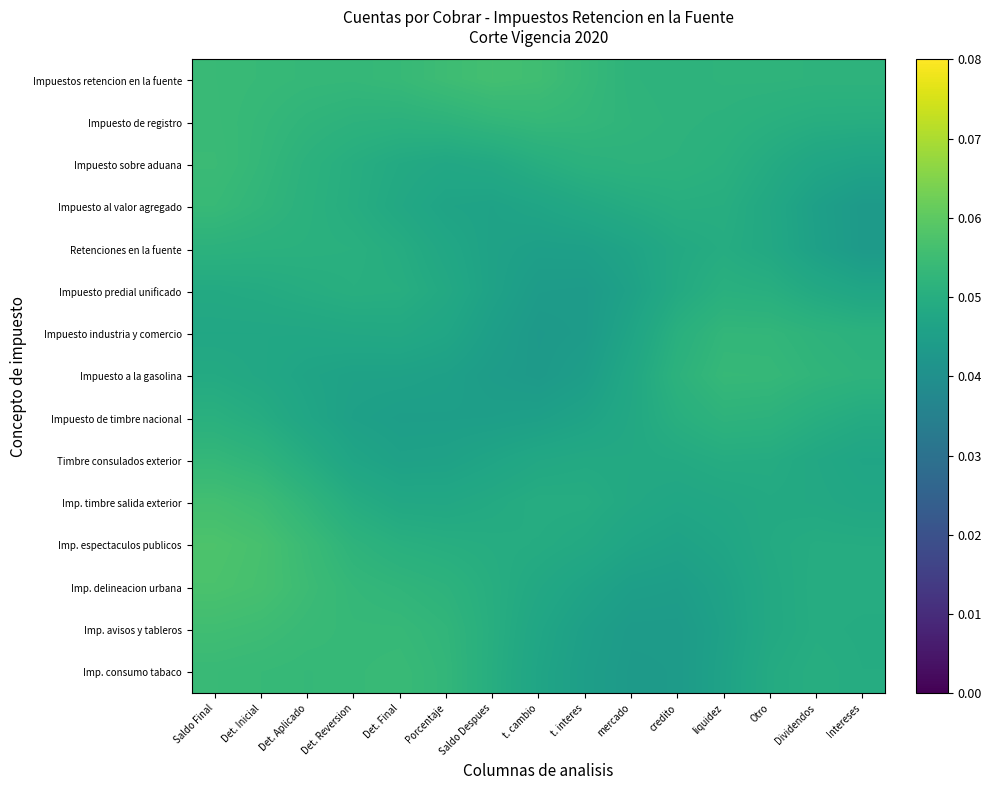

Reading right to left, transcribe all the data shown in this chart.

Impuestos retencion en la fuente: Intereses=0.1	Dividendos=0.1	Otro=0.1	liquidez=0.1	credito=0.1	mercado=0.1	t. interes=0.1	t. cambio=0.1	Saldo Despues=0.1	Porcentaje=0.1	Det. Final=0.1	Det. Reversion=0.1	Det. Aplicado=0.1	Det. Inicial=0.1	Saldo Final=0.1
Impuesto de registro: Intereses=0.0	Dividendos=0.1	Otro=0.1	liquidez=0.1	credito=0.1	mercado=0.1	t. interes=0.1	t. cambio=0.1	Saldo Despues=0.1	Porcentaje=0.1	Det. Final=0.1	Det. Reversion=0.1	Det. Aplicado=0.1	Det. Inicial=0.1	Saldo Final=0.1
Impuesto sobre aduana: Intereses=0.0	Dividendos=0.0	Otro=0.0	liquidez=0.1	credito=0.1	mercado=0.1	t. interes=0.1	t. cambio=0.1	Saldo Despues=0.0	Porcentaje=0.0	Det. Final=0.0	Det. Reversion=0.0	Det. Aplicado=0.1	Det. Inicial=0.1	Saldo Final=0.1
Impuesto al valor agregado: Intereses=0.0	Dividendos=0.0	Otro=0.0	liquidez=0.0	credito=0.1	mercado=0.0	t. interes=0.0	t. cambio=0.0	Saldo Despues=0.0	Porcentaje=0.0	Det. Final=0.0	Det. Reversion=0.0	Det. Aplicado=0.1	Det. Inicial=0.1	Saldo Final=0.1
Retenciones en la fuente: Intereses=0.0	Dividendos=0.0	Otro=0.0	liquidez=0.0	credito=0.0	mercado=0.0	t. interes=0.0	t. cambio=0.0	Saldo Despues=0.0	Porcentaje=0.0	Det. Final=0.0	Det. Reversion=0.1	Det. Aplicado=0.1	Det. Inicial=0.1	Saldo Final=0.1
Impuesto predial unificado: Intereses=0.0	Dividendos=0.0	Otro=0.1	liquidez=0.1	credito=0.0	mercado=0.0	t. interes=0.0	t. cambio=0.0	Saldo Despues=0.0	Porcentaje=0.0	Det. Final=0.1	Det. Reversion=0.1	Det. Aplicado=0.0	Det. Inicial=0.0	Saldo Final=0.0
Impuesto industria y comercio: Intereses=0.1	Dividendos=0.1	Otro=0.1	liquidez=0.1	credito=0.1	mercado=0.0	t. interes=0.0	t. cambio=0.0	Saldo Despues=0.0	Porcentaje=0.0	Det. Final=0.0	Det. Reversion=0.0	Det. Aplicado=0.0	Det. Inicial=0.0	Saldo Final=0.0
Impuesto a la gasolina: Intereses=0.1	Dividendos=0.1	Otro=0.1	liquidez=0.1	credito=0.1	mercado=0.0	t. interes=0.0	t. cambio=0.0	Saldo Despues=0.0	Porcentaje=0.0	Det. Final=0.0	Det. Reversion=0.0	Det. Aplicado=0.0	Det. Inicial=0.0	Saldo Final=0.0
Impuesto de timbre nacional: Intereses=0.0	Dividendos=0.1	Otro=0.1	liquidez=0.1	credito=0.1	mercado=0.0	t. interes=0.0	t. cambio=0.0	Saldo Despues=0.0	Porcentaje=0.0	Det. Final=0.0	Det. Reversion=0.0	Det. Aplicado=0.0	Det. Inicial=0.0	Saldo Final=0.1
Timbre consulados exterior: Intereses=0.0	Dividendos=0.0	Otro=0.0	liquidez=0.0	credito=0.0	mercado=0.0	t. interes=0.0	t. cambio=0.0	Saldo Despues=0.0	Porcentaje=0.0	Det. Final=0.0	Det. Reversion=0.0	Det. Aplicado=0.0	Det. Inicial=0.1	Saldo Final=0.1
Imp. timbre salida exterior: Intereses=0.0	Dividendos=0.0	Otro=0.0	liquidez=0.0	credito=0.0	mercado=0.0	t. interes=0.0	t. cambio=0.0	Saldo Despues=0.0	Porcentaje=0.0	Det. Final=0.0	Det. Reversion=0.0	Det. Aplicado=0.1	Det. Inicial=0.1	Saldo Final=0.1
Imp. espectaculos publicos: Intereses=0.0	Dividendos=0.0	Otro=0.0	liquidez=0.0	credito=0.0	mercado=0.0	t. interes=0.0	t. cambio=0.0	Saldo Despues=0.0	Porcentaje=0.1	Det. Final=0.1	Det. Reversion=0.1	Det. Aplicado=0.1	Det. Inicial=0.1	Saldo Final=0.1
Imp. delineacion urbana: Intereses=0.0	Dividendos=0.0	Otro=0.0	liquidez=0.0	credito=0.0	mercado=0.0	t. interes=0.0	t. cambio=0.0	Saldo Despues=0.1	Porcentaje=0.1	Det. Final=0.1	Det. Reversion=0.1	Det. Aplicado=0.1	Det. Inicial=0.1	Saldo Final=0.1
Imp. avisos y tableros: Intereses=0.0	Dividendos=0.0	Otro=0.0	liquidez=0.0	credito=0.0	mercado=0.0	t. interes=0.0	t. cambio=0.0	Saldo Despues=0.1	Porcentaje=0.1	Det. Final=0.1	Det. Reversion=0.1	Det. Aplicado=0.1	Det. Inicial=0.1	Saldo Final=0.1
Imp. consumo tabaco: Intereses=0.0	Dividendos=0.0	Otro=0.0	liquidez=0.0	credito=0.0	mercado=0.0	t. interes=0.0	t. cambio=0.0	Saldo Despues=0.0	Porcentaje=0.1	Det. Final=0.1	Det. Reversion=0.1	Det. Aplicado=0.1	Det. Inicial=0.1	Saldo Final=0.1